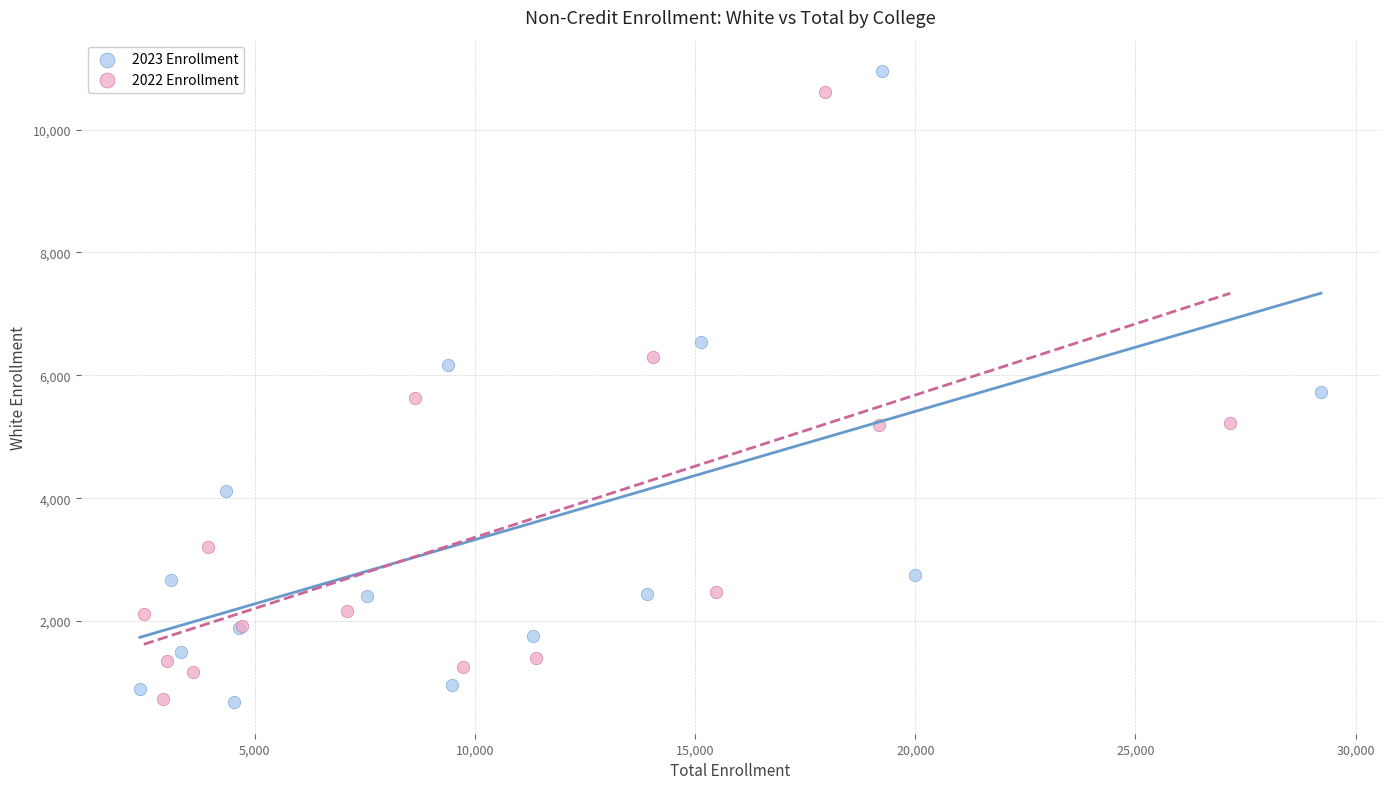

Which series reaches the maximum Y coordinate?

2023 Enrollment